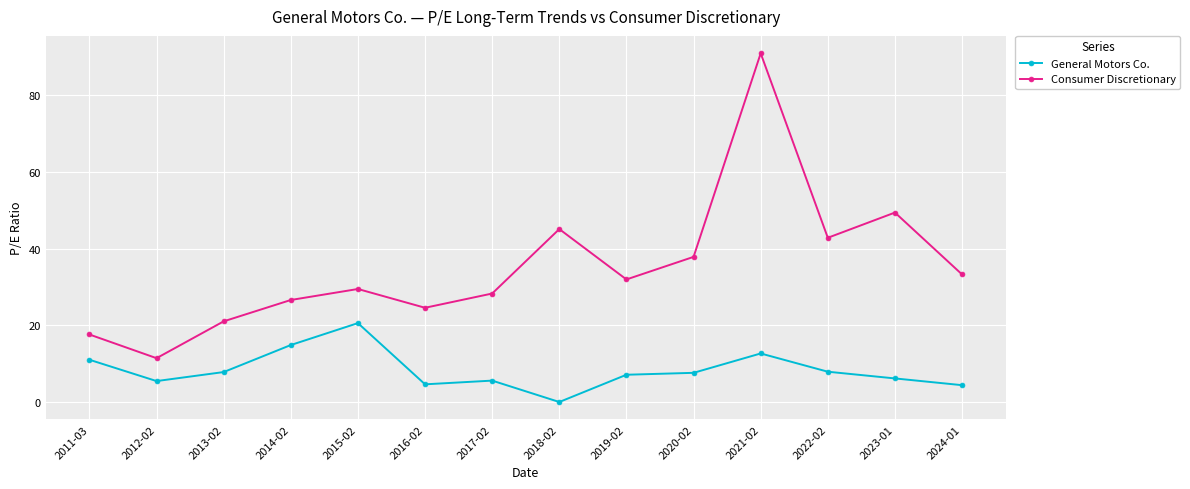

What is the difference between the maximum and minimum values in the Consumer Discretionary series?

79.5